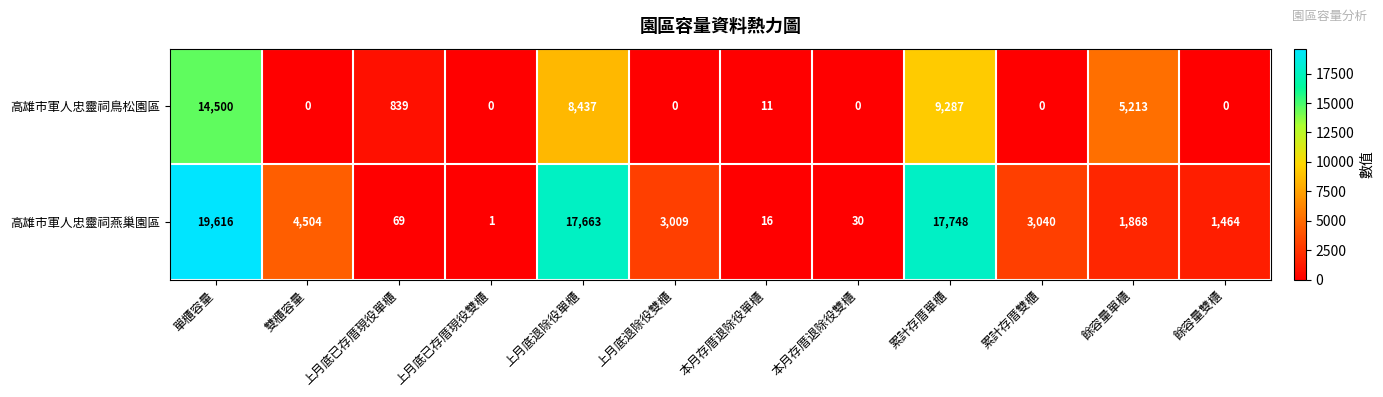

Which series has the largest range (max minus min)?

高雄市軍人忠靈祠燕巢園區